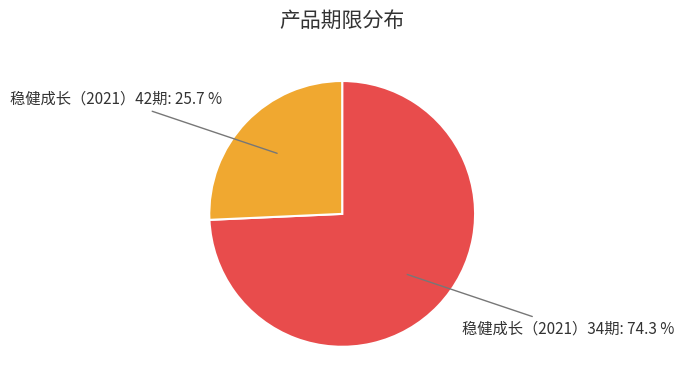

Count the number of slices in the pie.

2